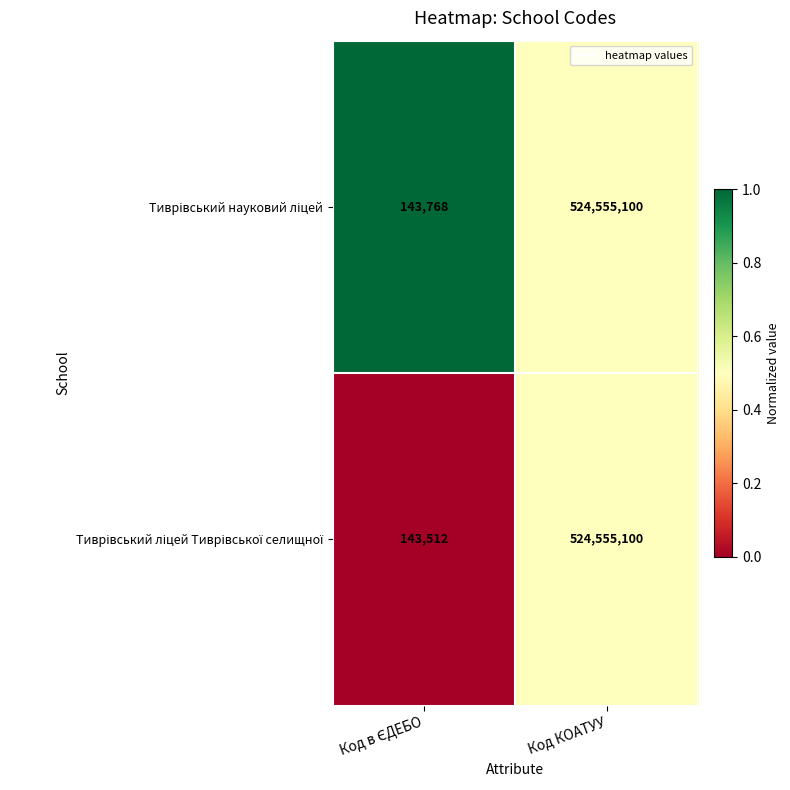

What is the total value across all series at Код КОАТУУ?

1049110200